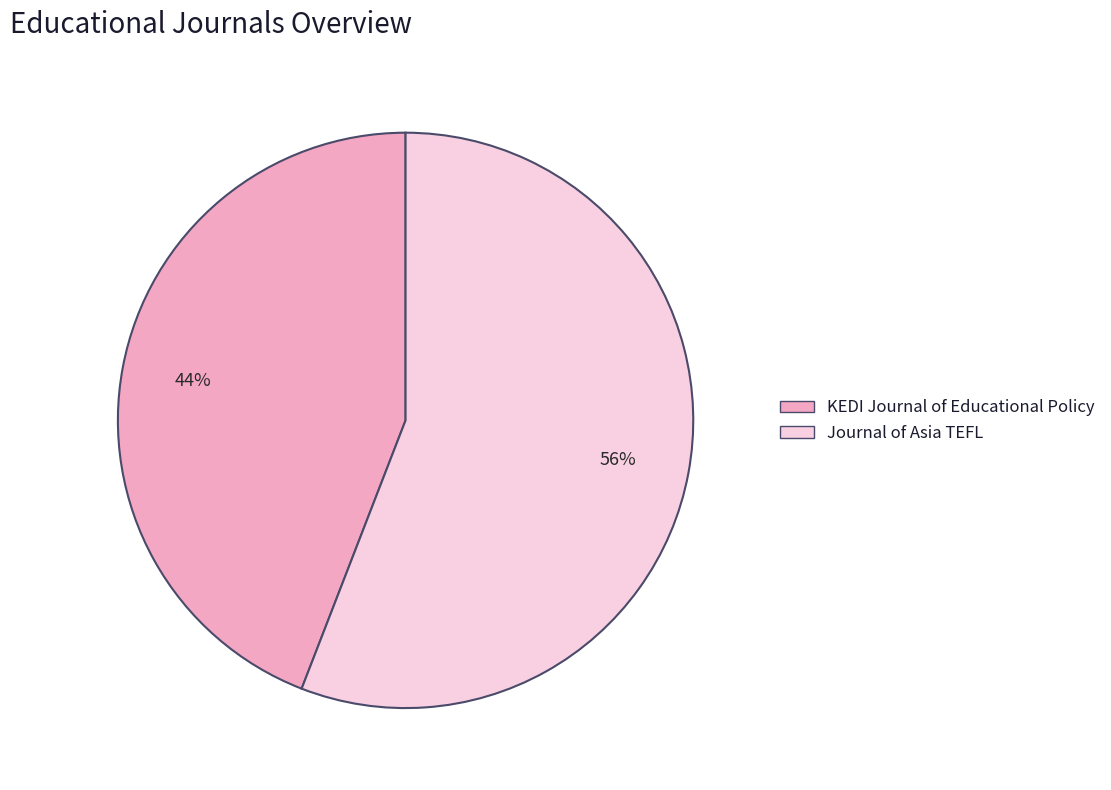

True or false: Journal of Asia TEFL accounts for 56% of the total.

True